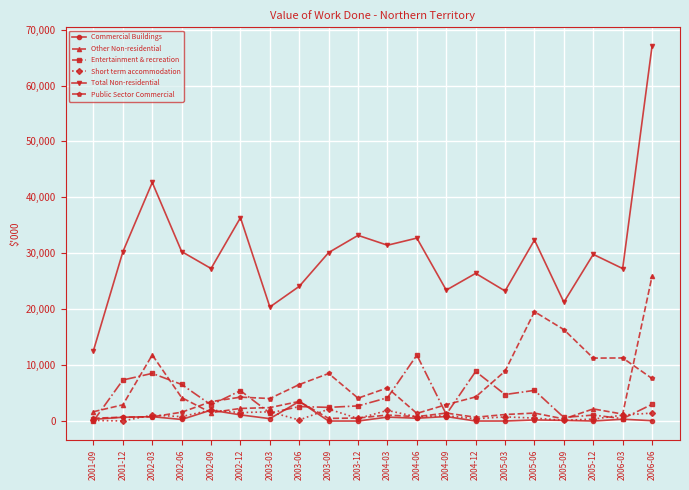

Between 2004-12 and 2006-06, which series saw the biggest shift?

Total Non-residential